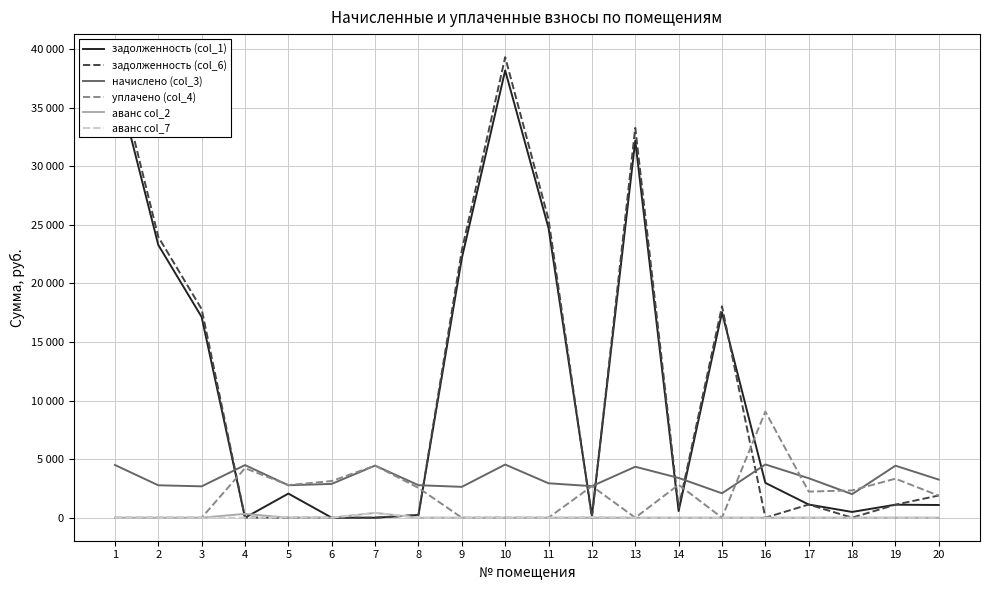

What is the sum of all аванс col_2 values?

741.7